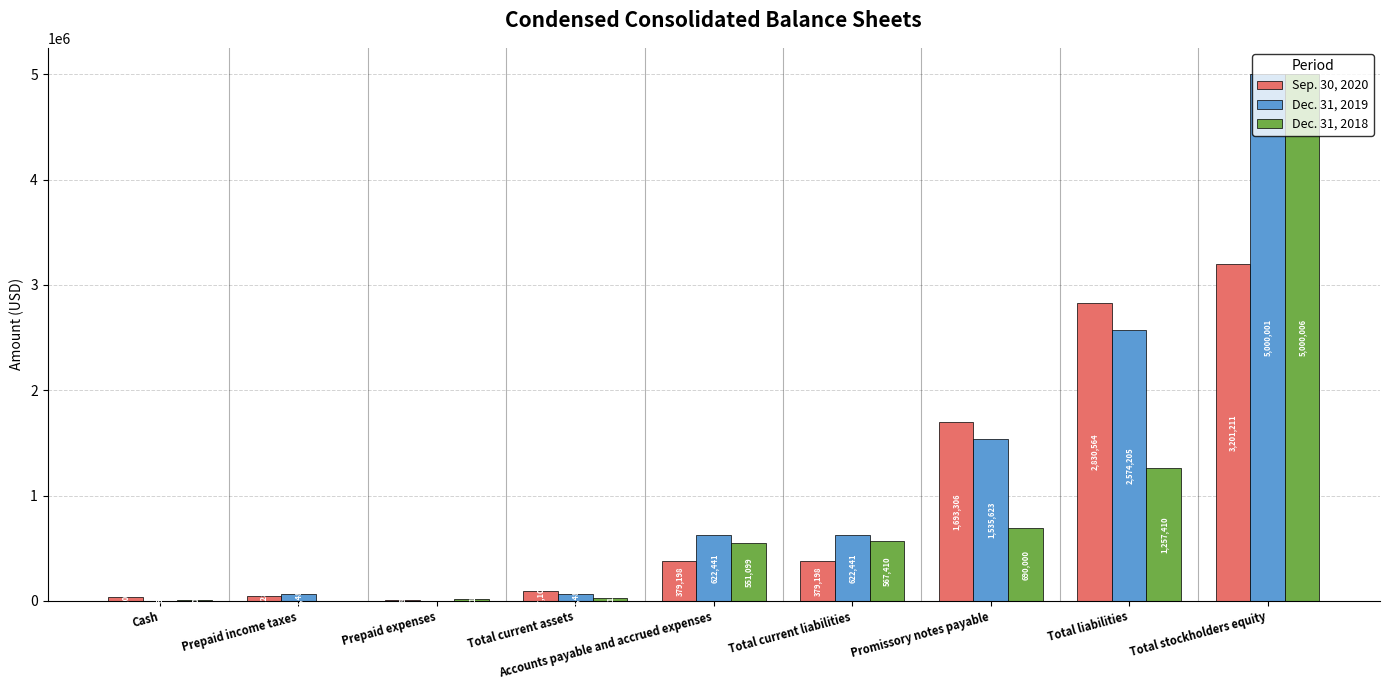

Read the Sep. 30, 2020 value at Prepaid expenses.

10800